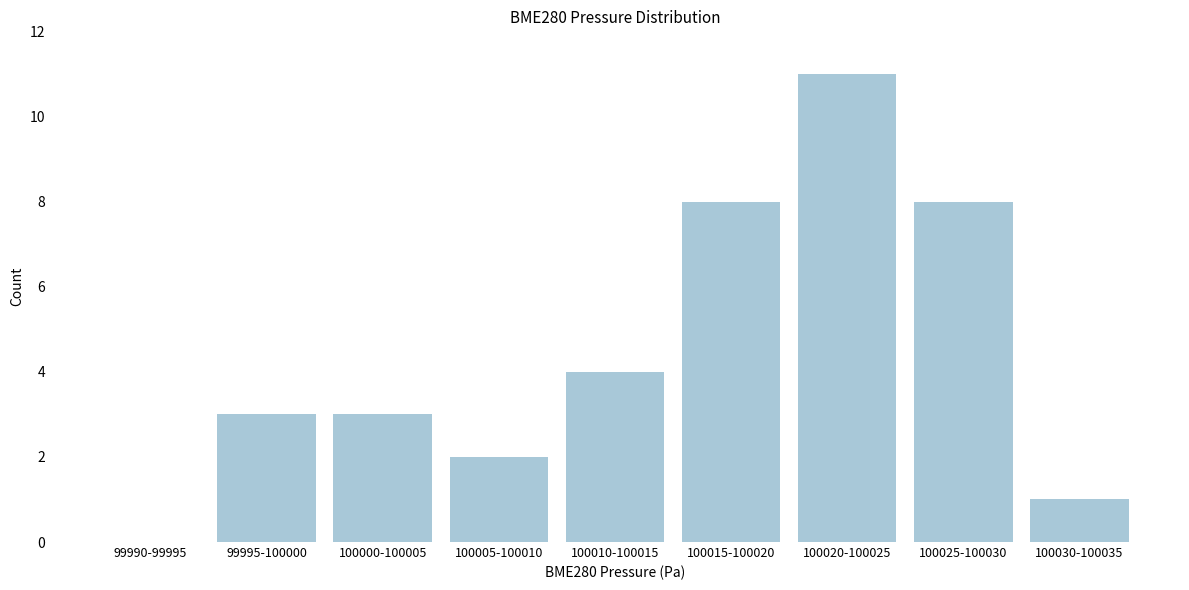

Reading left to right, extract all data points from this chart.

99990-99995=0	99995-100000=3	100000-100005=3	100005-100010=2	100010-100015=4	100015-100020=8	100020-100025=11	100025-100030=8	100030-100035=1